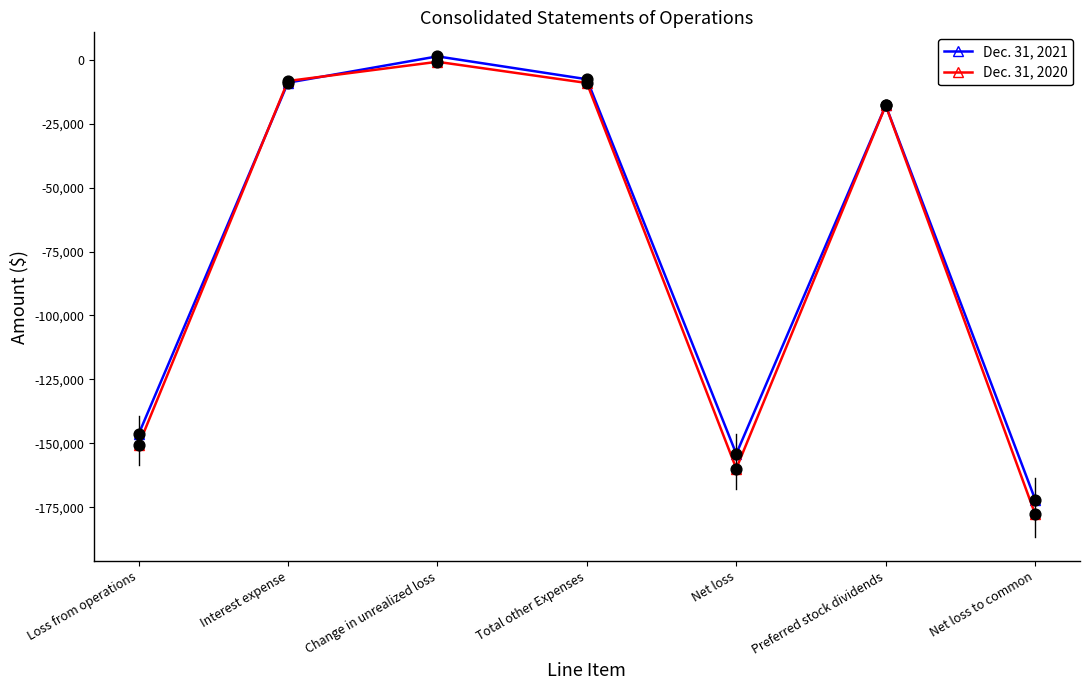

Which series has the widest spread of values?

Dec. 31, 2020